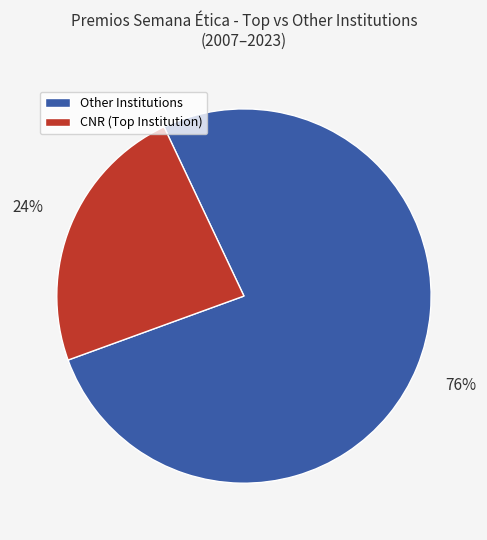

To the nearest percent, what is the average slice percentage?

50%